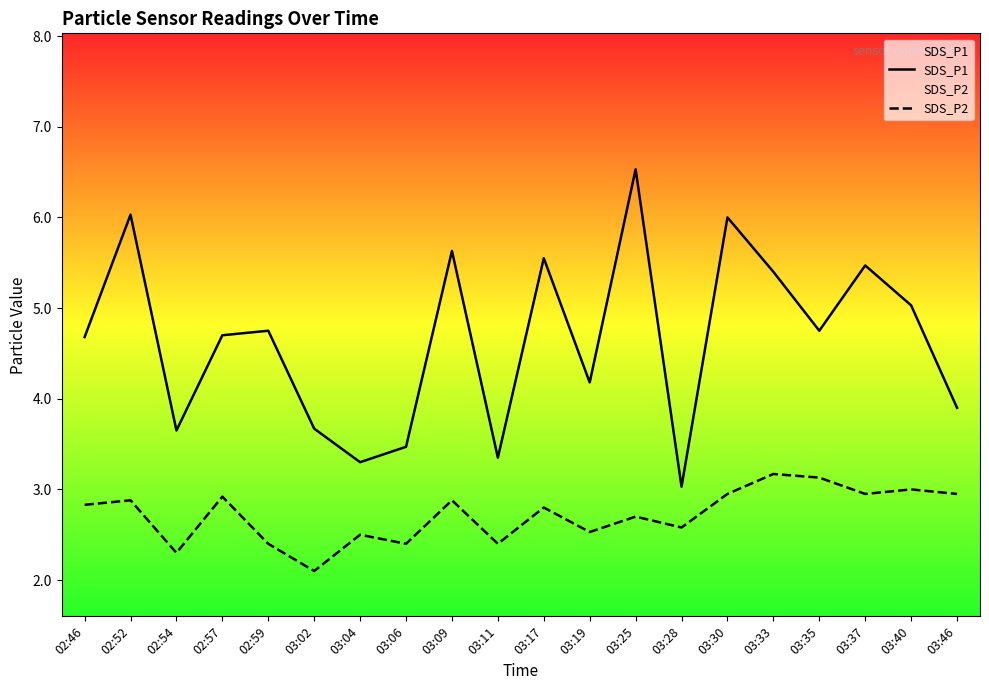

At which label does SDS_P1 reach its minimum?

03:28